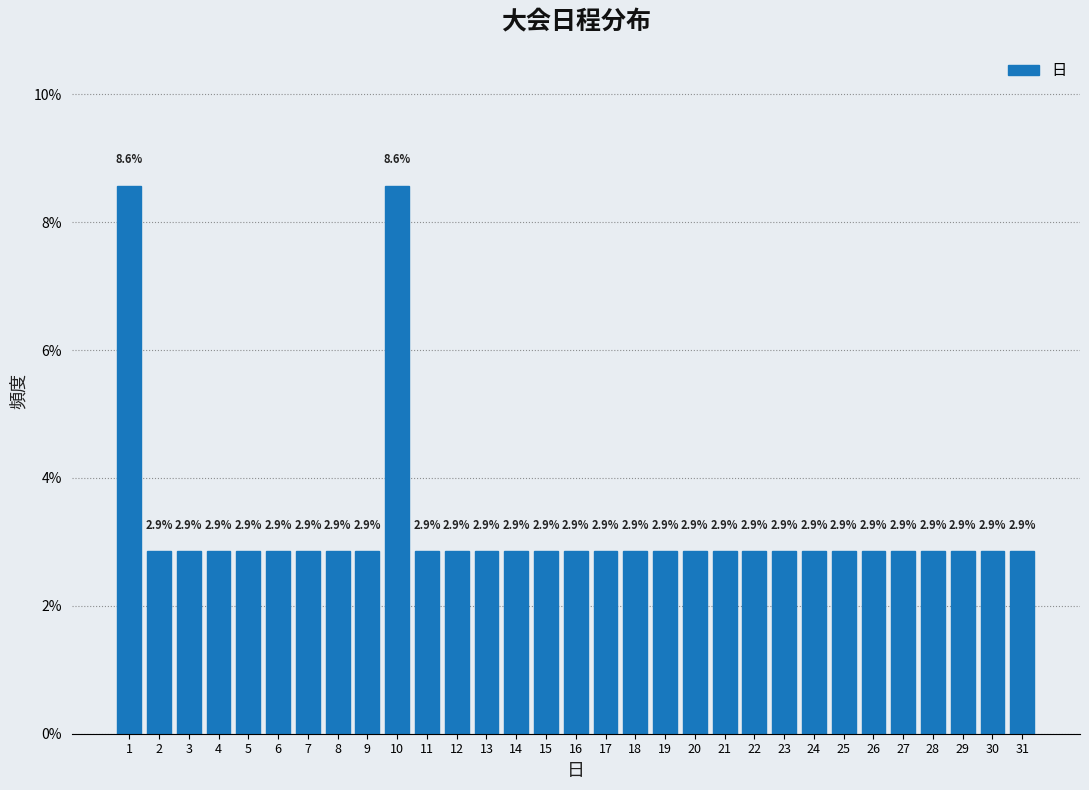

Reading left to right, list all the values displayed in this chart.

1=8.6	2=2.9	3=2.9	4=2.9	5=2.9	6=2.9	7=2.9	8=2.9	9=2.9	10=8.6	11=2.9	12=2.9	13=2.9	14=2.9	15=2.9	16=2.9	17=2.9	18=2.9	19=2.9	20=2.9	21=2.9	22=2.9	23=2.9	24=2.9	25=2.9	26=2.9	27=2.9	28=2.9	29=2.9	30=2.9	31=2.9